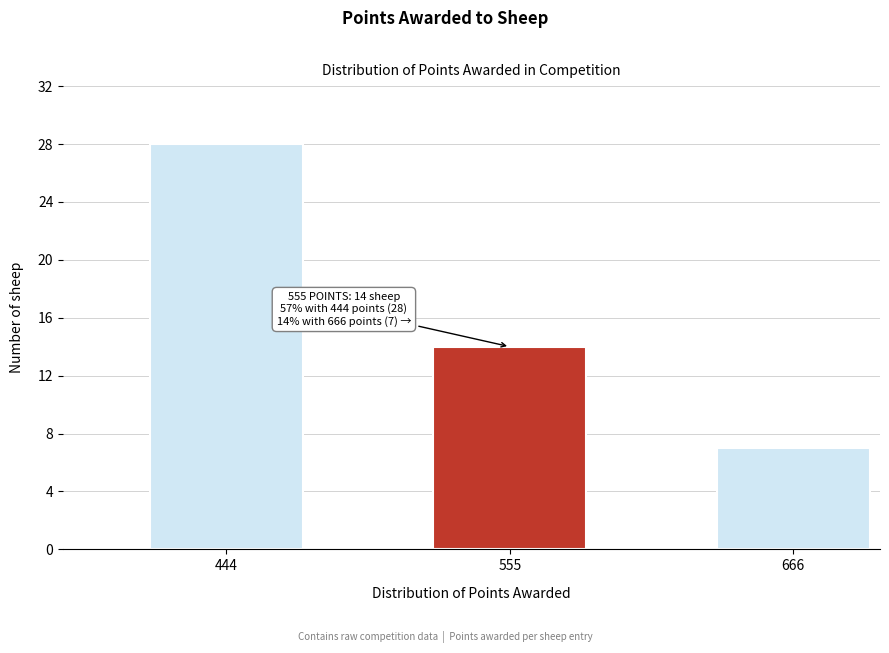

Reading right to left, list all the values displayed in this chart.

666=7	555=14	444=28